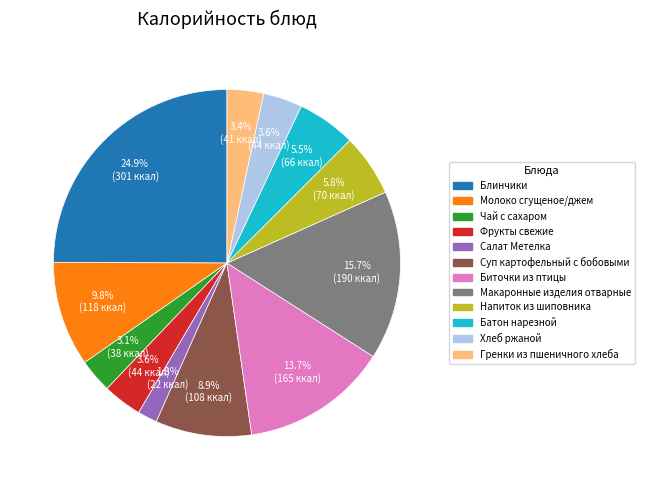

What is the largest slice in the pie chart?

Блинчики